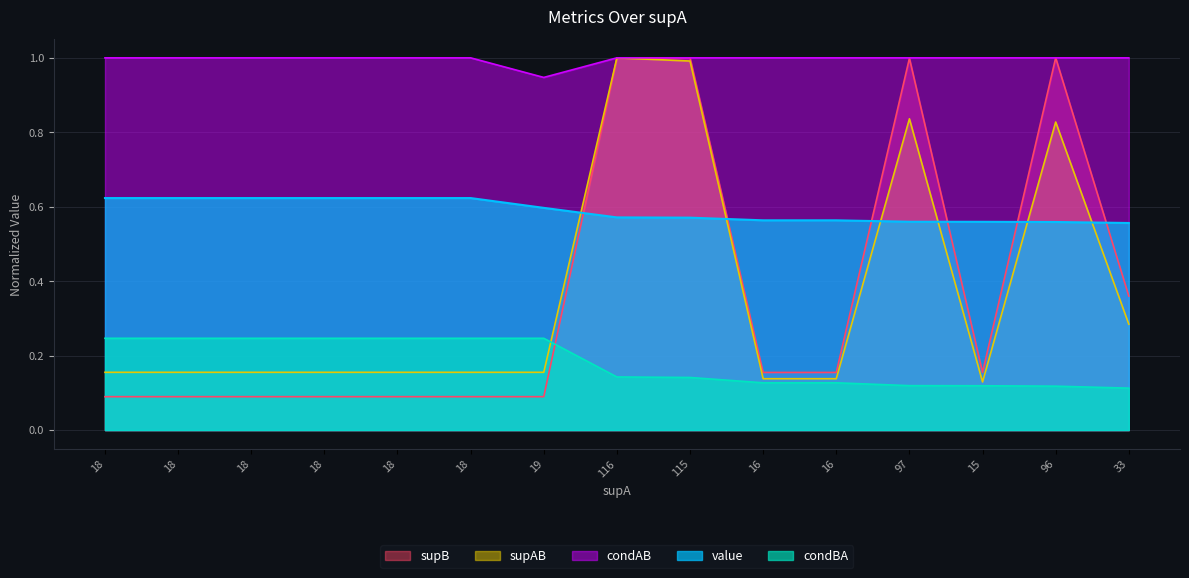

How many interior local peaks does the supB series have?

3